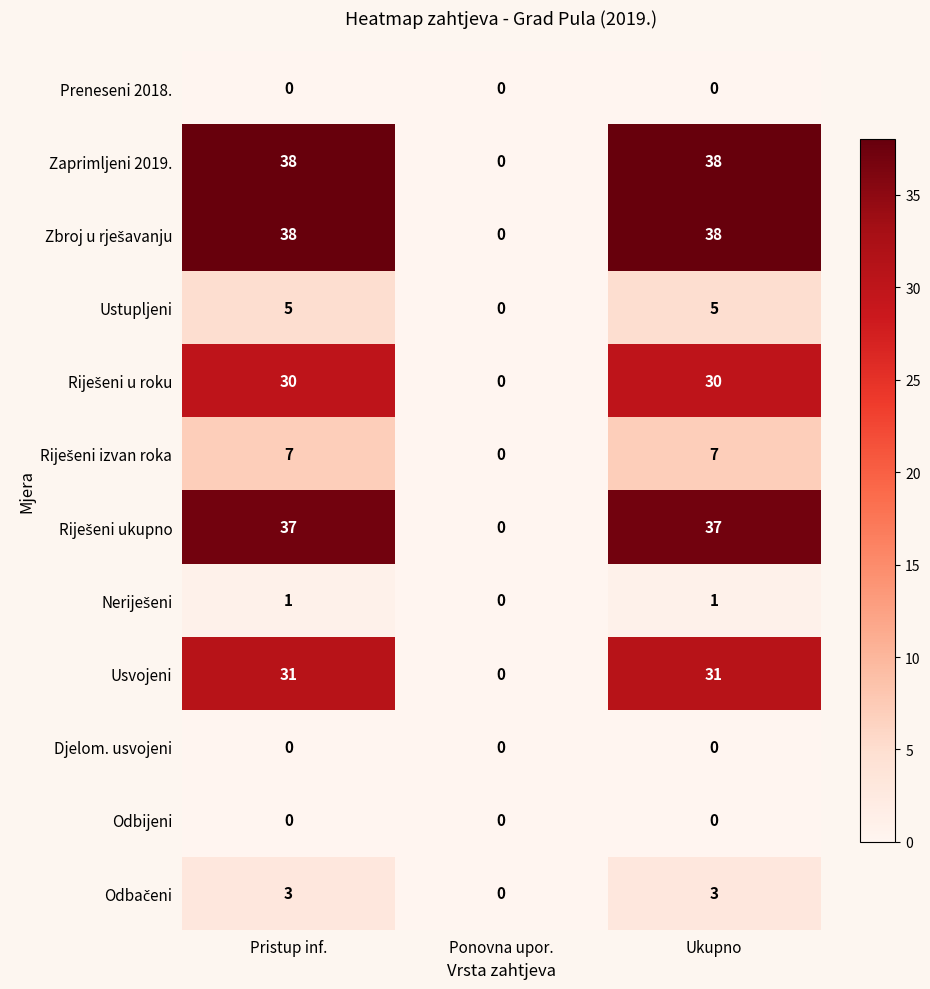

At which label does Zaprimljeni 2019. reach its minimum?

Ponovna upor.